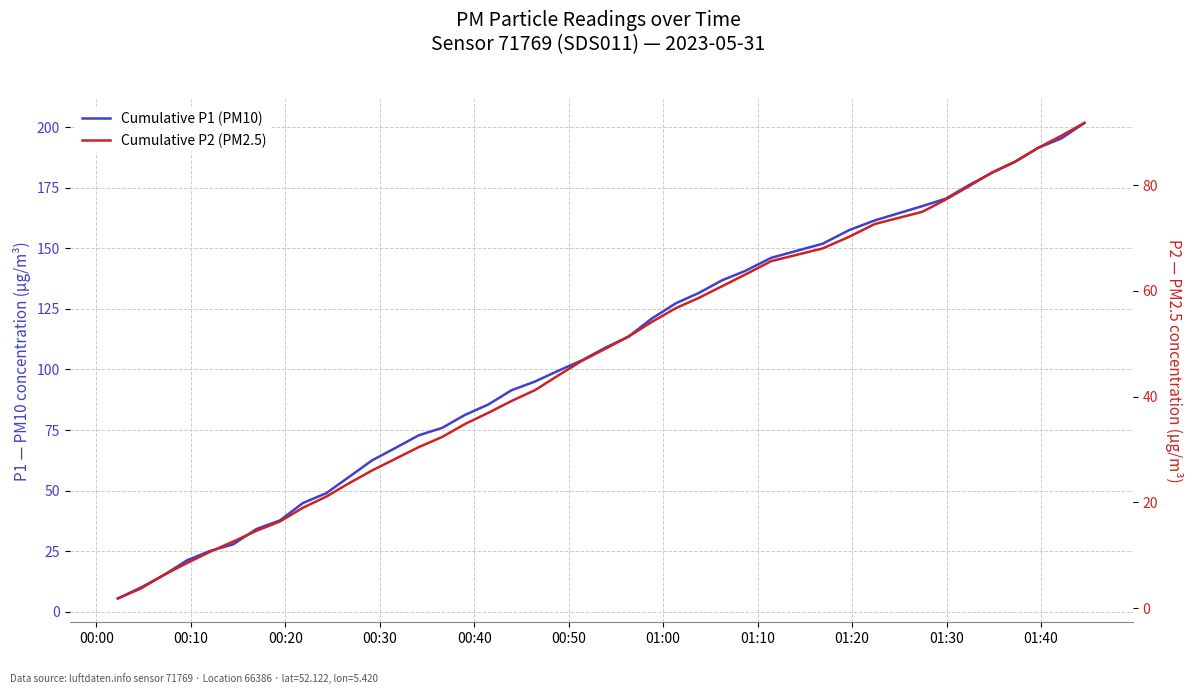

How many lines are shown in the chart?

2